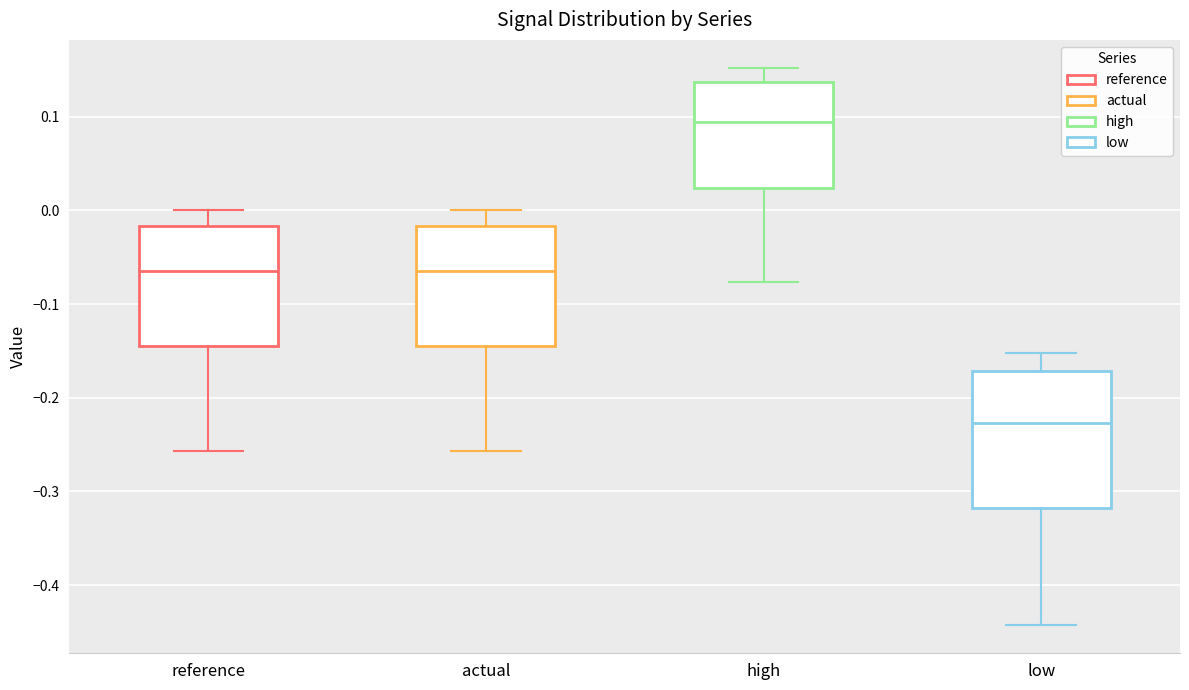

Which box has the lowest median line?

low